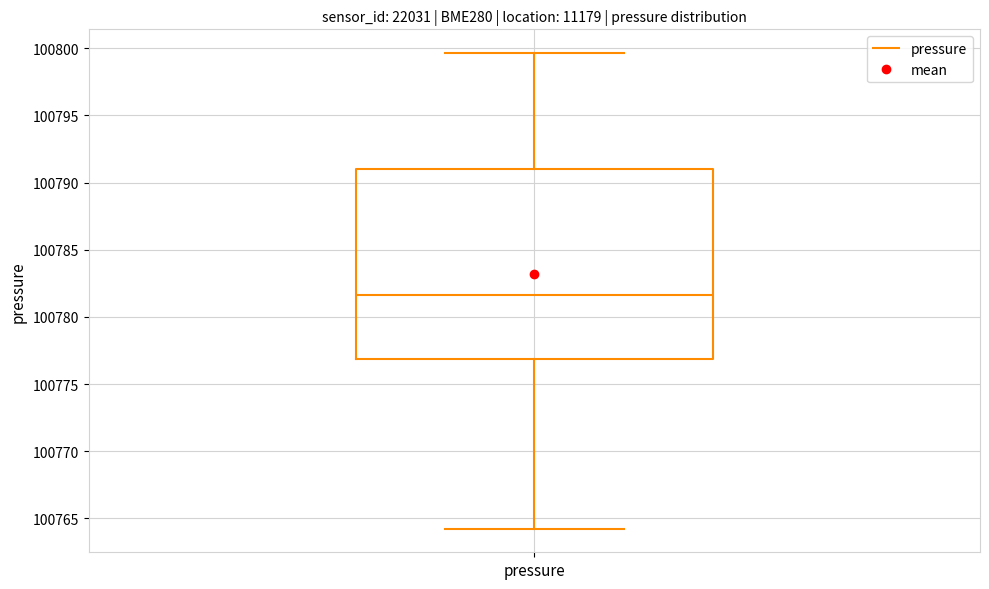

Transcribe this box plot: give where the median line is, the range the box spans, and where the two whiskers end, as read against the y-axis. The values are not printed on the chart, so give them approximately, as read against the axis.

median 100781.5, box 100777.0 to 100791.0, whiskers 100764.5 to 100799.5